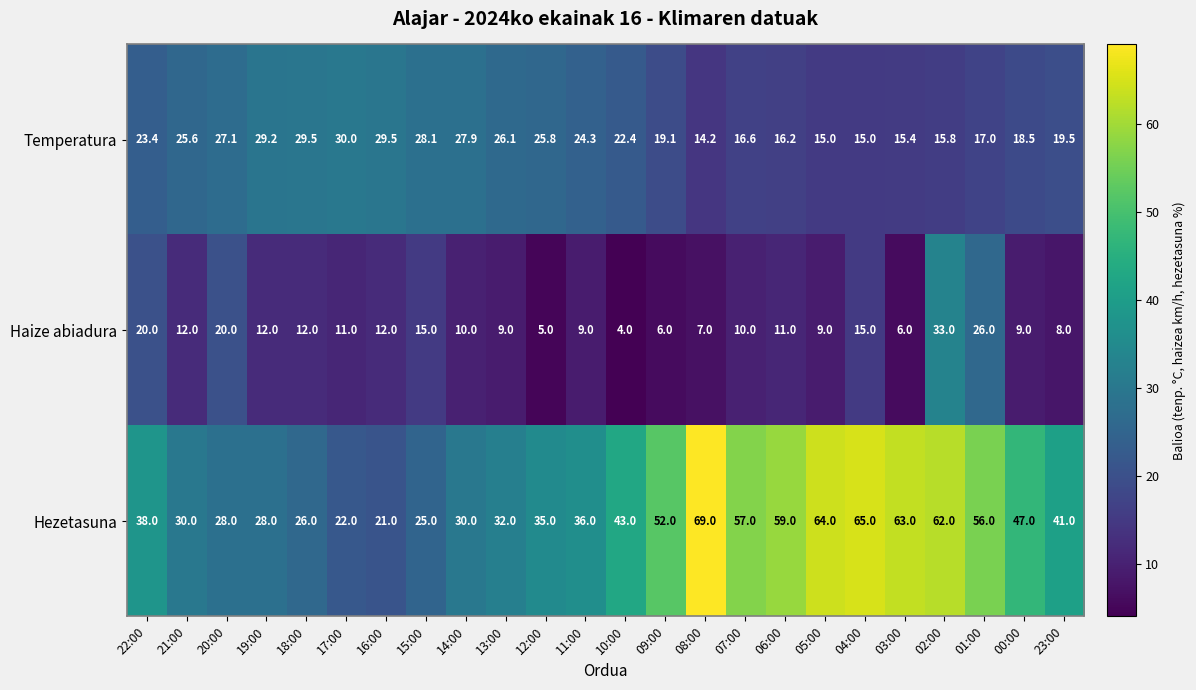

At which category does the chart reach its minimum across all series?

10:00